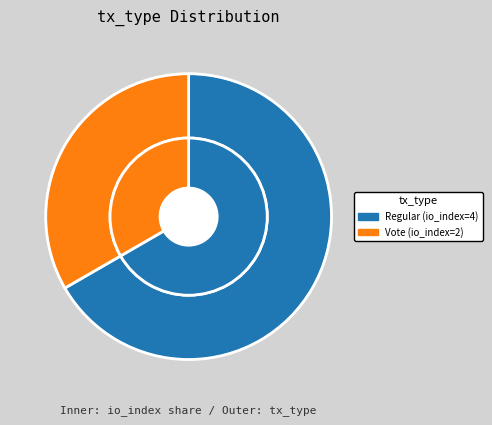

Is Regular (io_index=4) the majority of the pie?

Yes